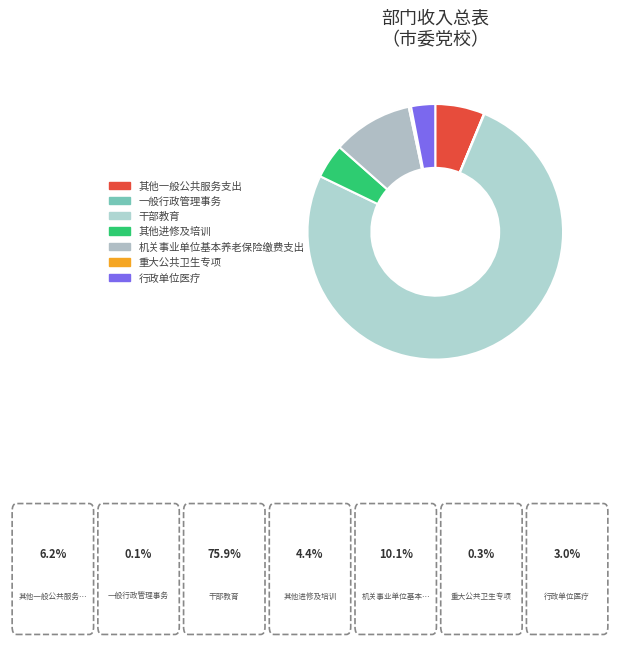

Is 干部教育 the majority of the pie?

Yes